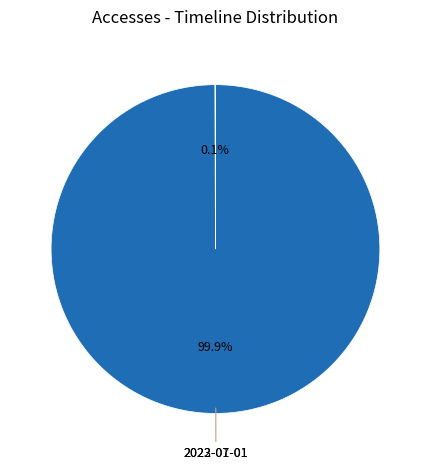

Rank the categories by value from lowest to highest.

2022-07-01, 2023-01-01